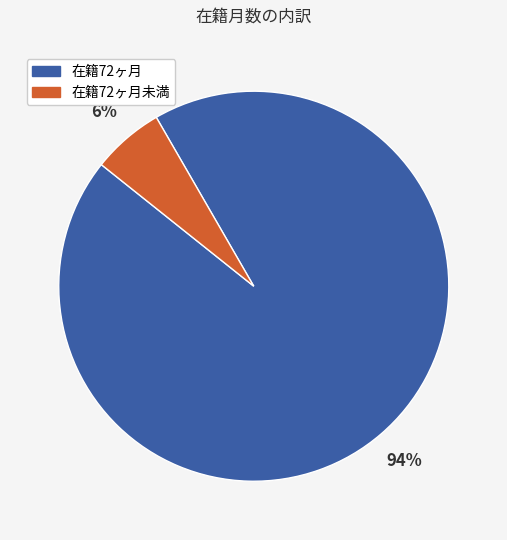

Count the number of slices in the pie.

2